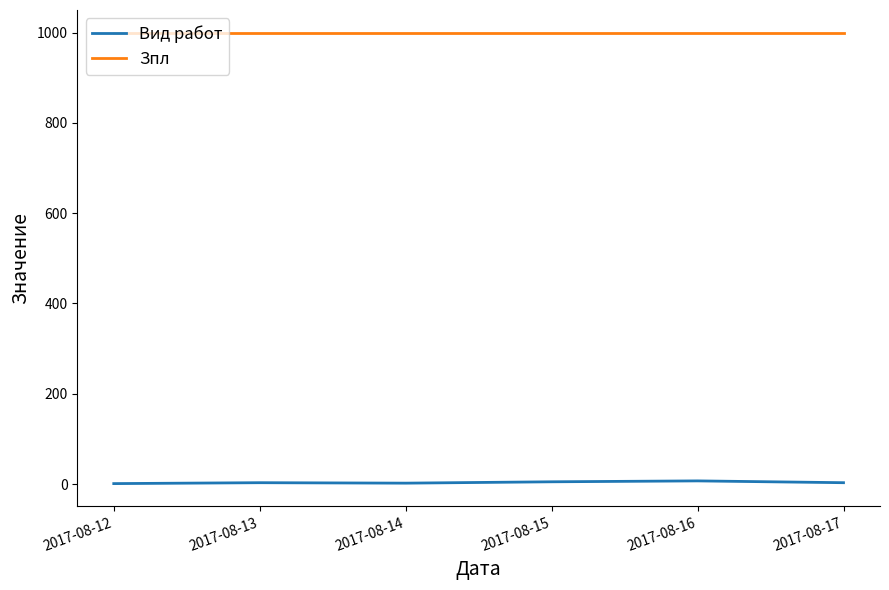

True or false: Вид работ and Зпл intersect in this chart.

False